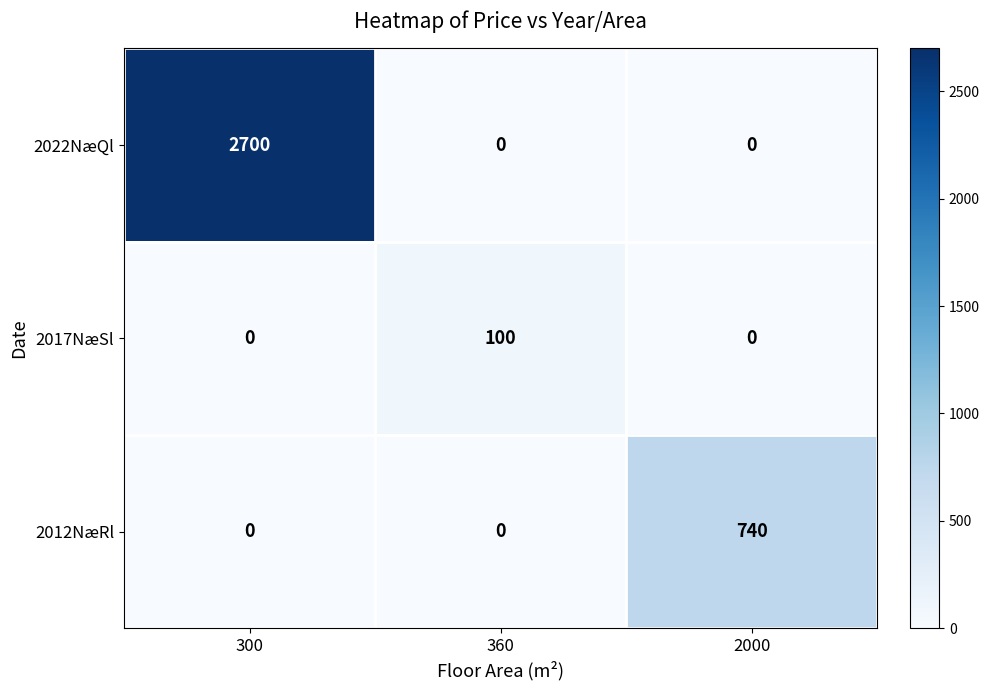

Which series changed the most between 360 and 2000?

2012NæRl